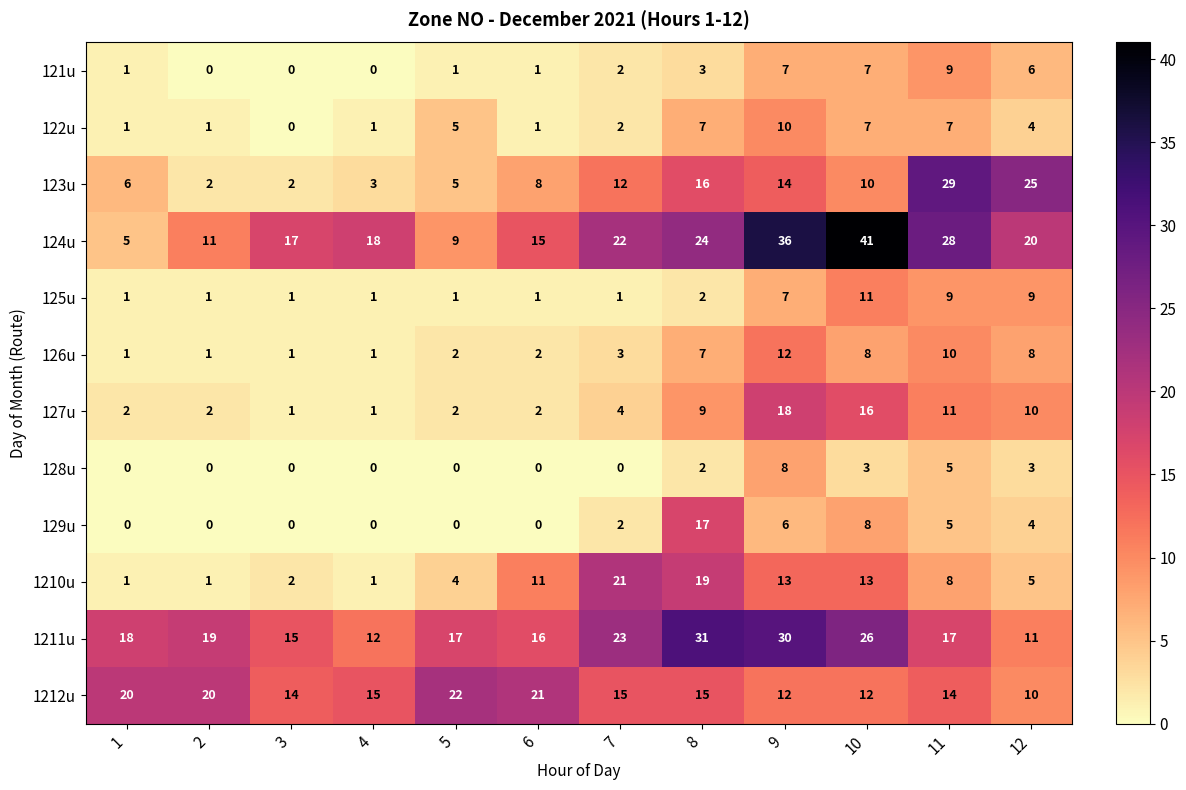

Which series has the largest total across all categories?

124u